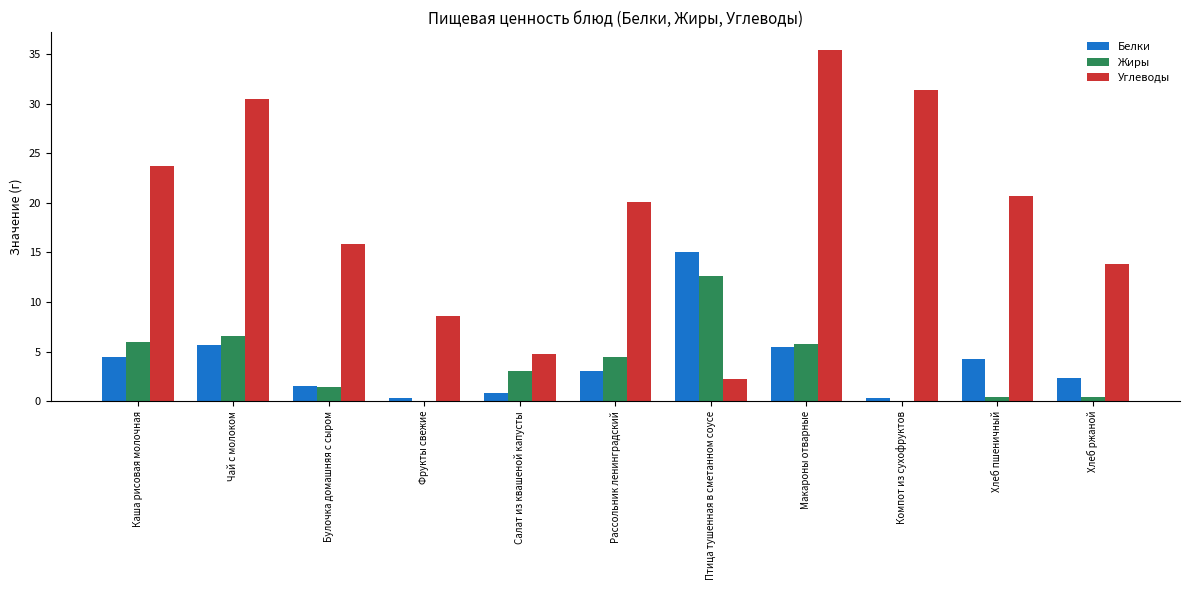

What value does the Белки series have at Салат из квашеной капусты?

0.8